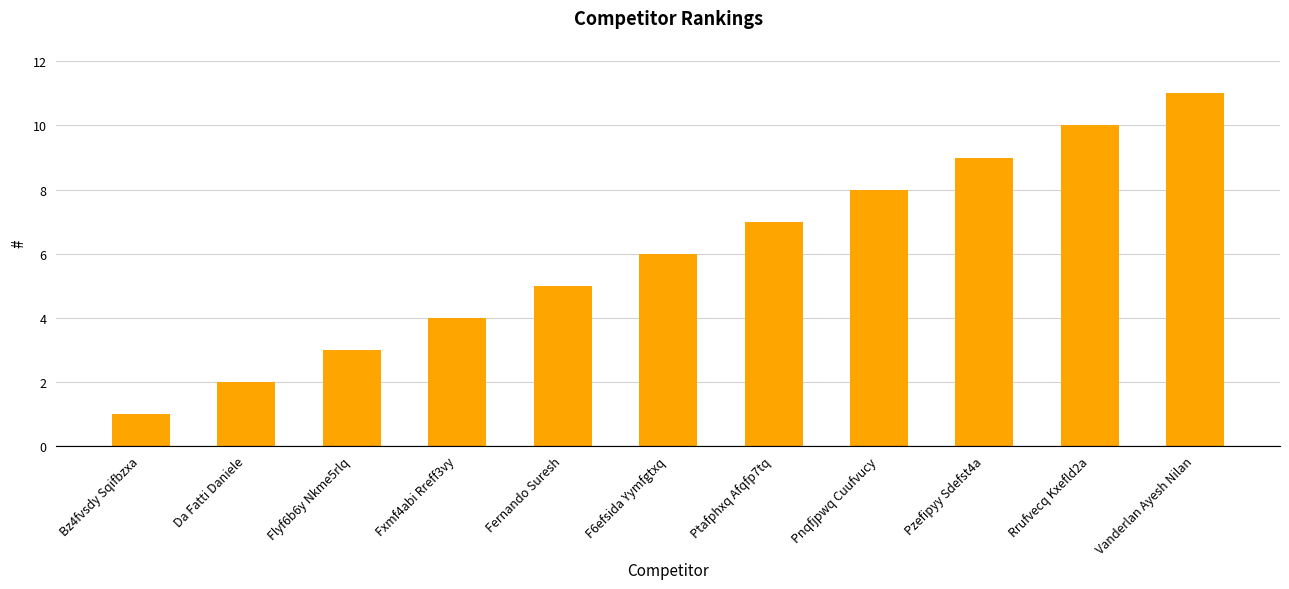

True or false: the data shows 3 at Flyf6b6y Nkme5rlq.

True